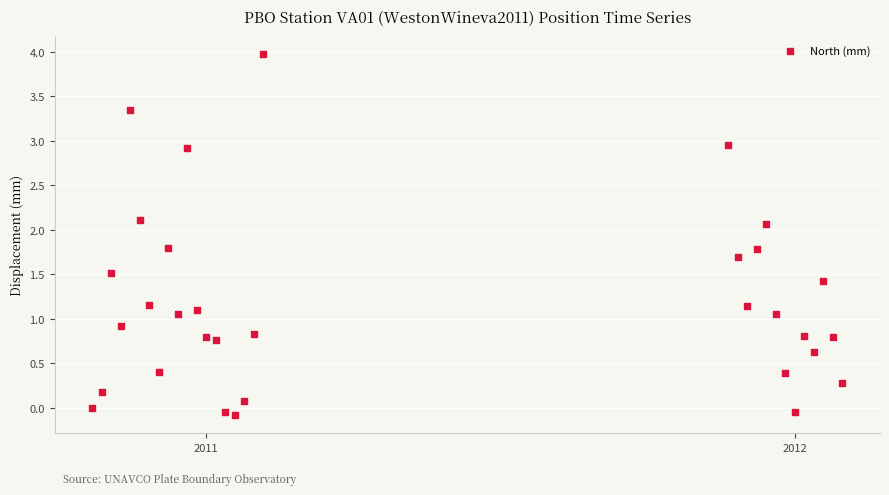

What is the range of Y values (max minus min)?

4.1